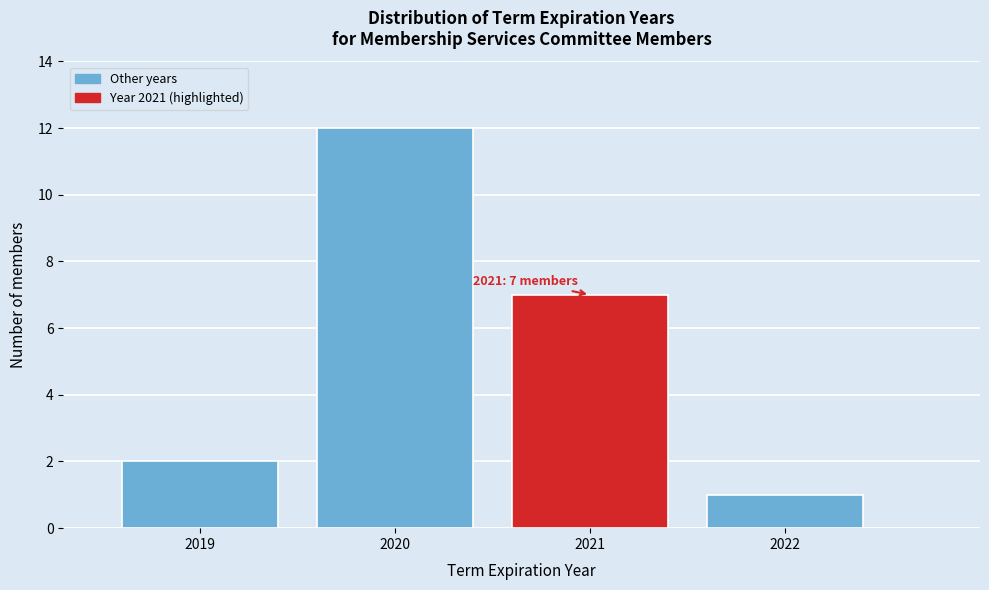

Over which range of the x-axis is the bar tallest?

2019.5 to 2020.5